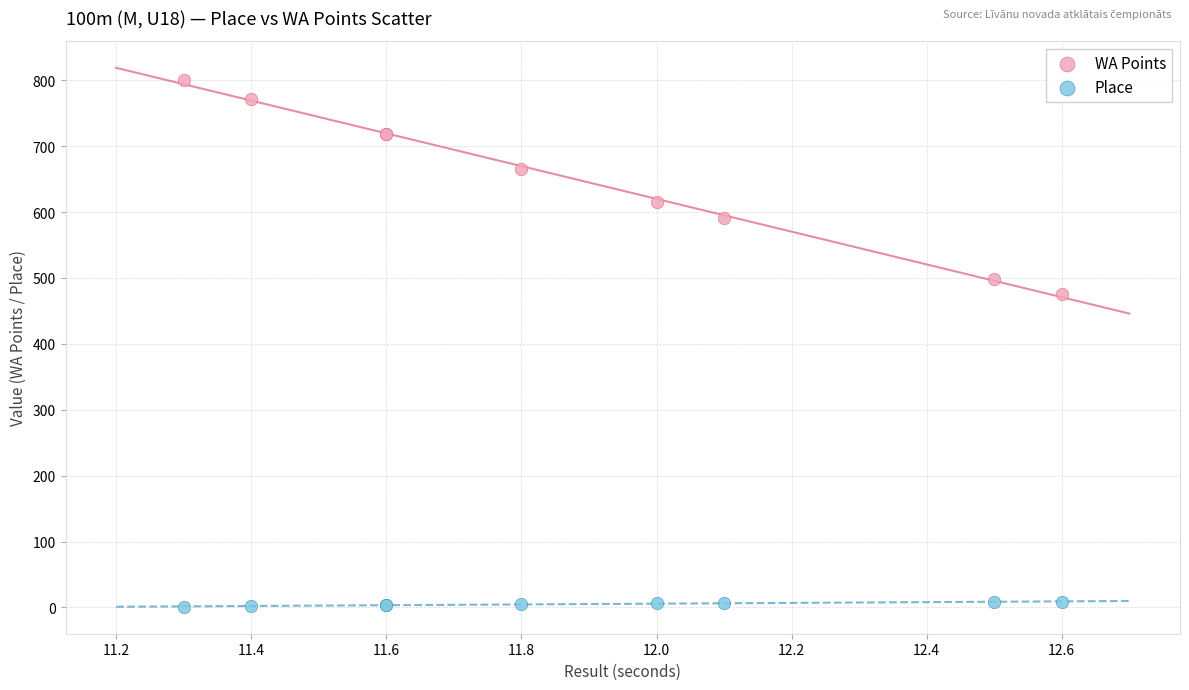

Which series contains the highest Y value?

WA Points